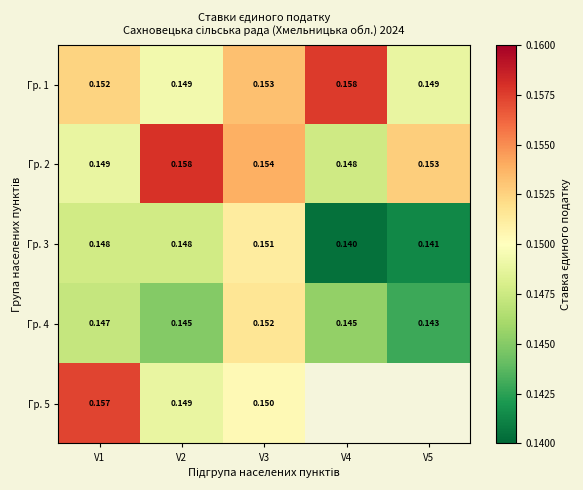

Is the value of Гр. 2 at V1 greater than the value of Гр. 3 at V3?

No